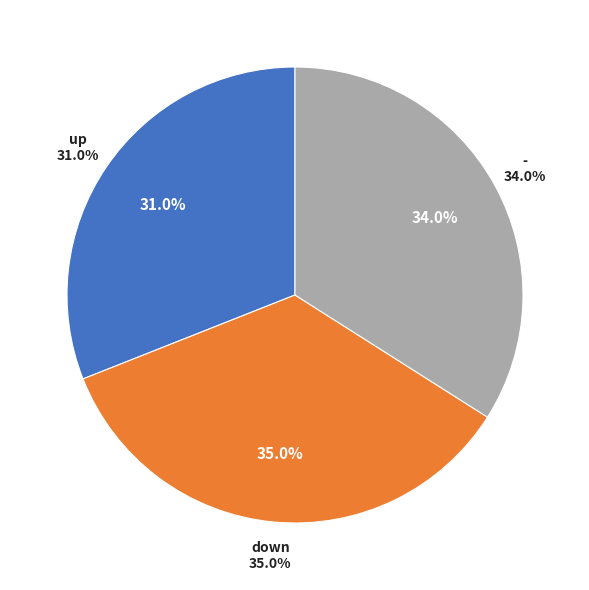

Count the number of slices in the pie.

3